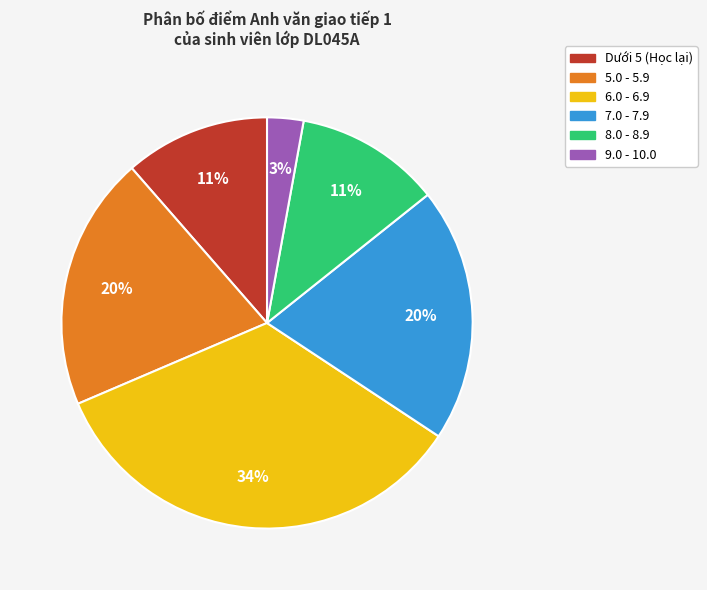

To the nearest percent, what is the difference between the largest and smallest slice percentages?

31%